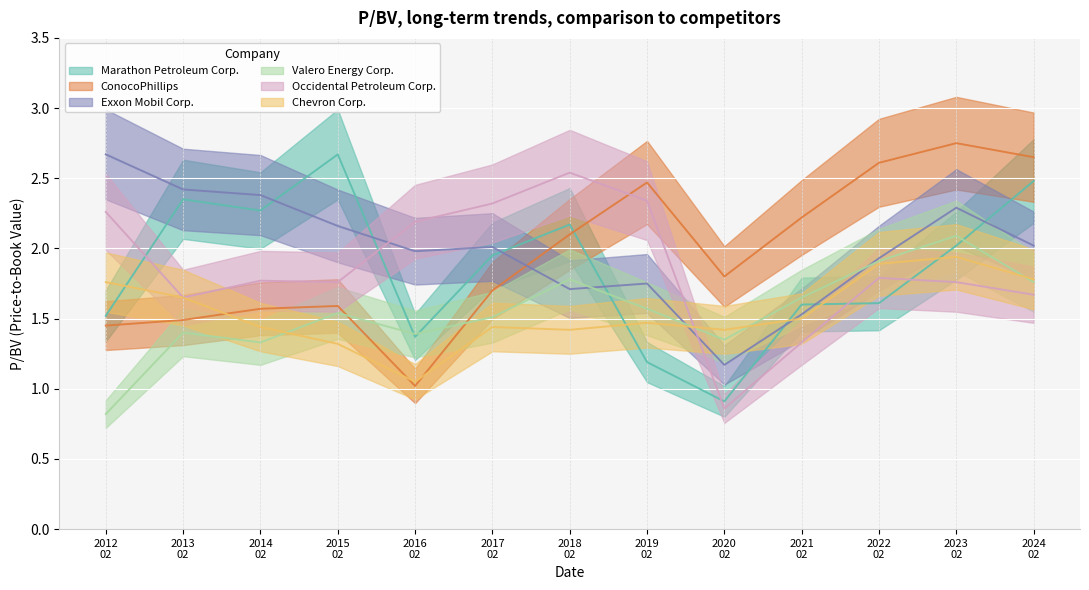

What is the value of the Occidental Petroleum Corp. point at the 4th from the left?

1.8